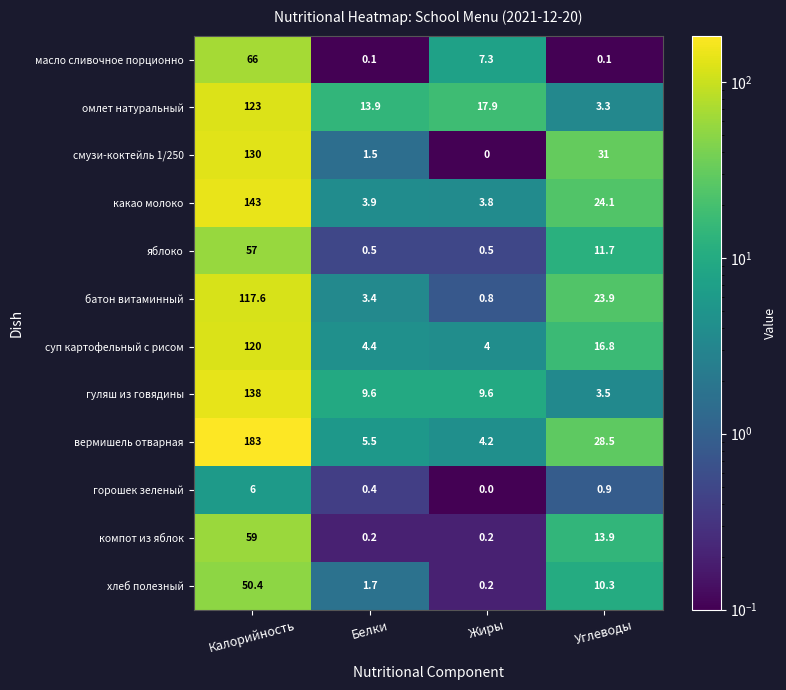

What is the greatest value displayed?

183.0